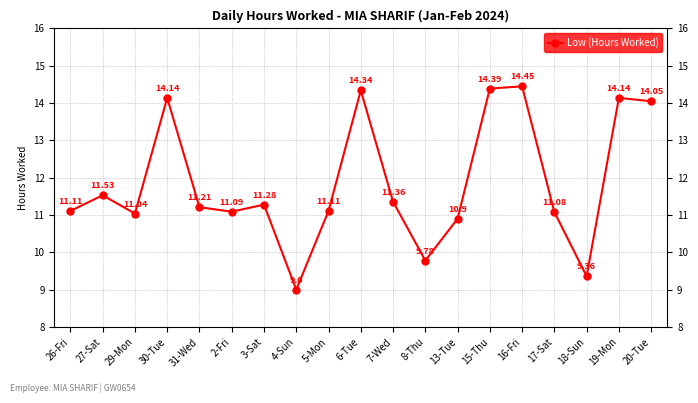

What is the label of the 11th point from the right?

5-Mon